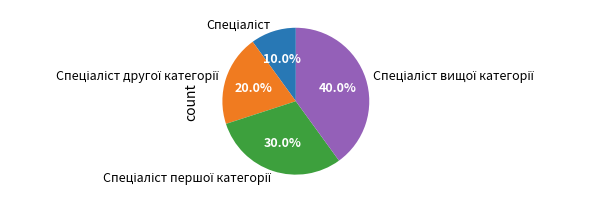

Is there a majority slice in this chart?

No